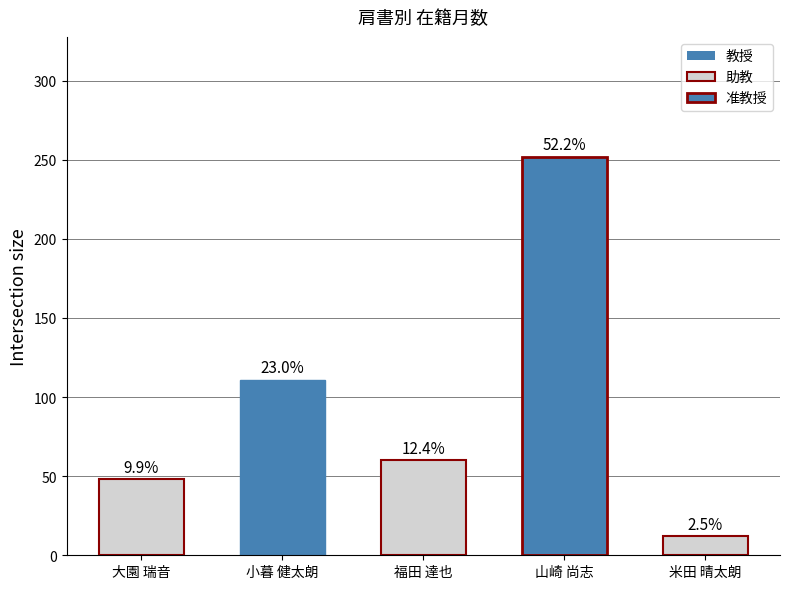

Does the chart contain any negative values?

No